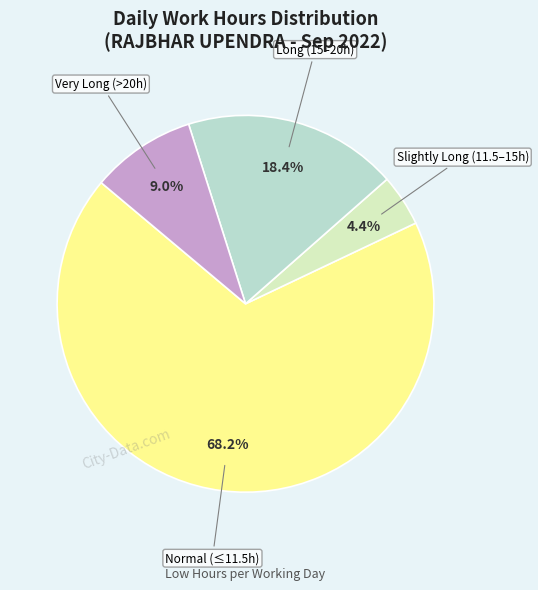

How many segments does this pie chart have?

4